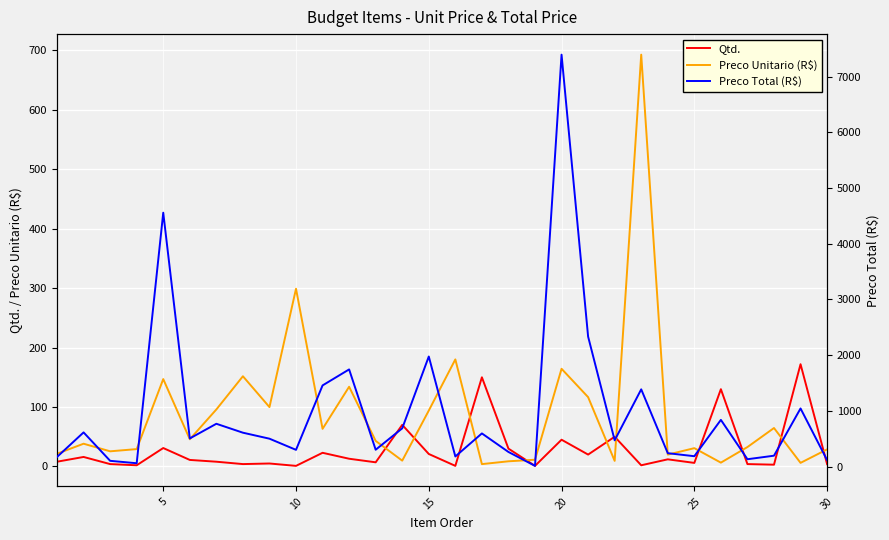

The Qtd. series shows 4.0 at 30. True or false?

True